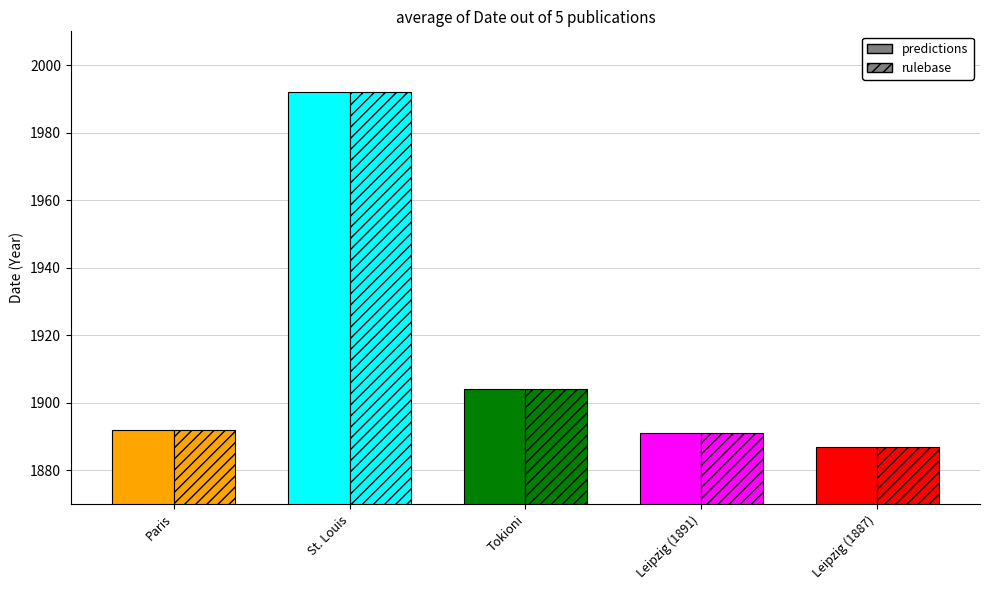

What is the smallest value displayed?

1887